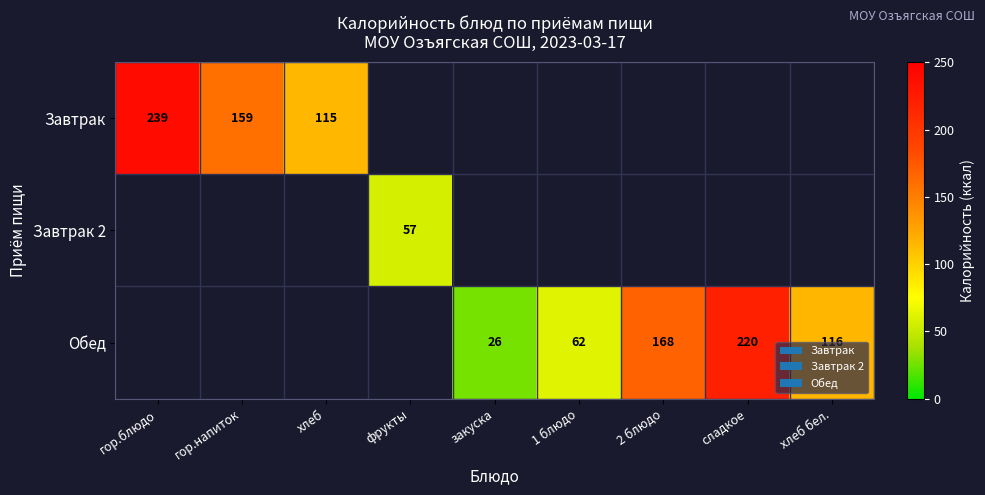

The Обед series shows 24 at 1 блюдо. True or false?

False